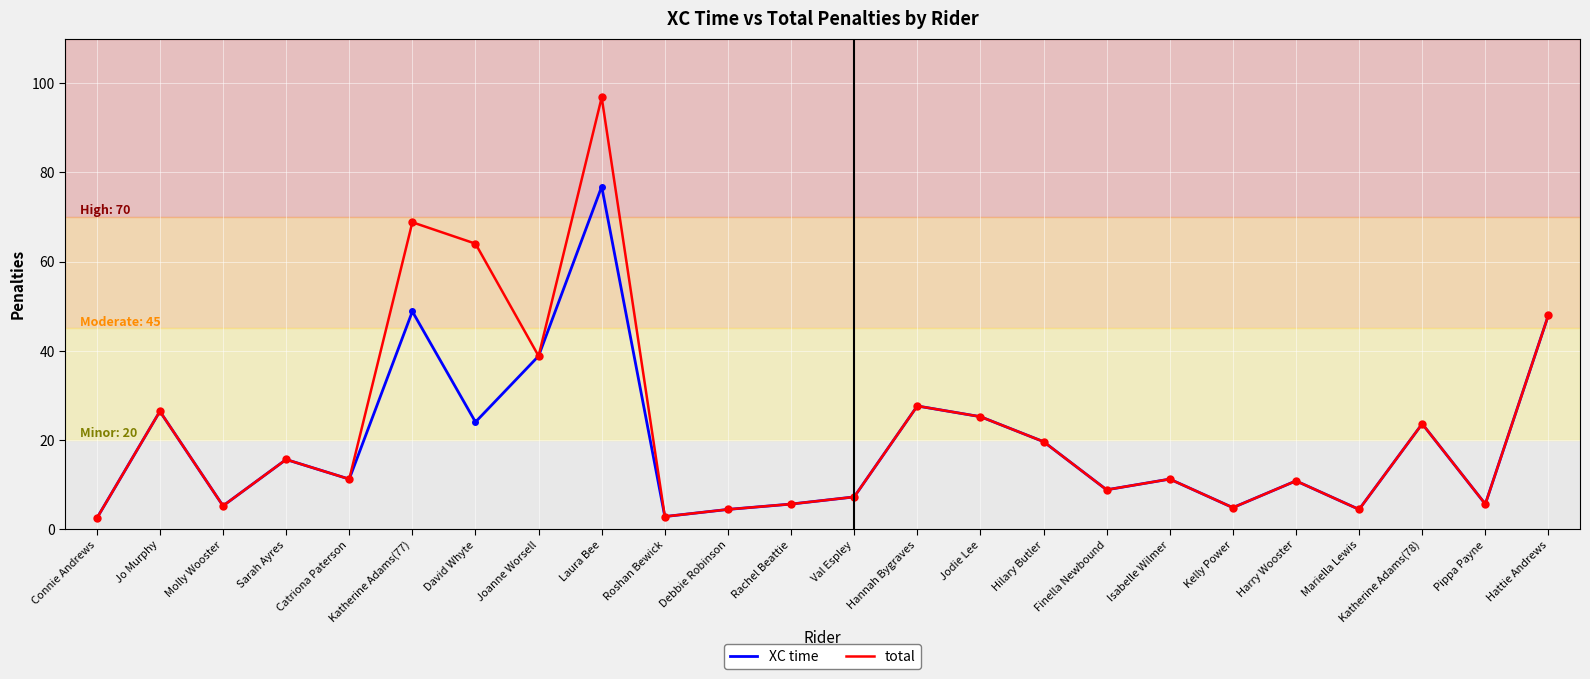

How many lines are shown in the chart?

2